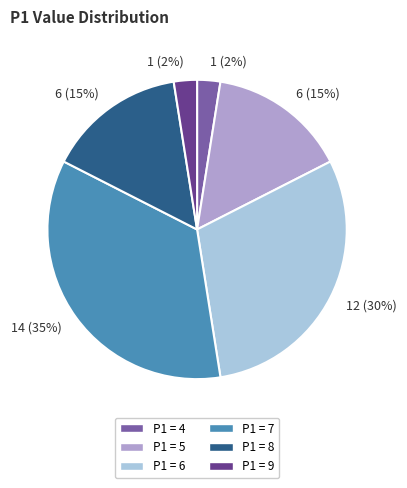

To the nearest percent, what is the average slice percentage?

17%